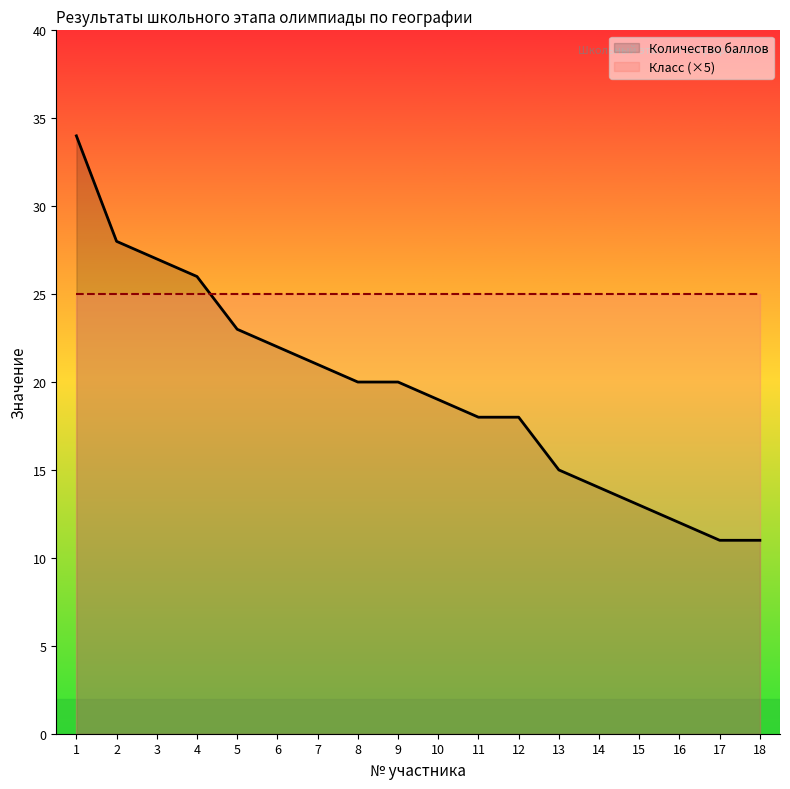

How many series are shown in this chart?

2